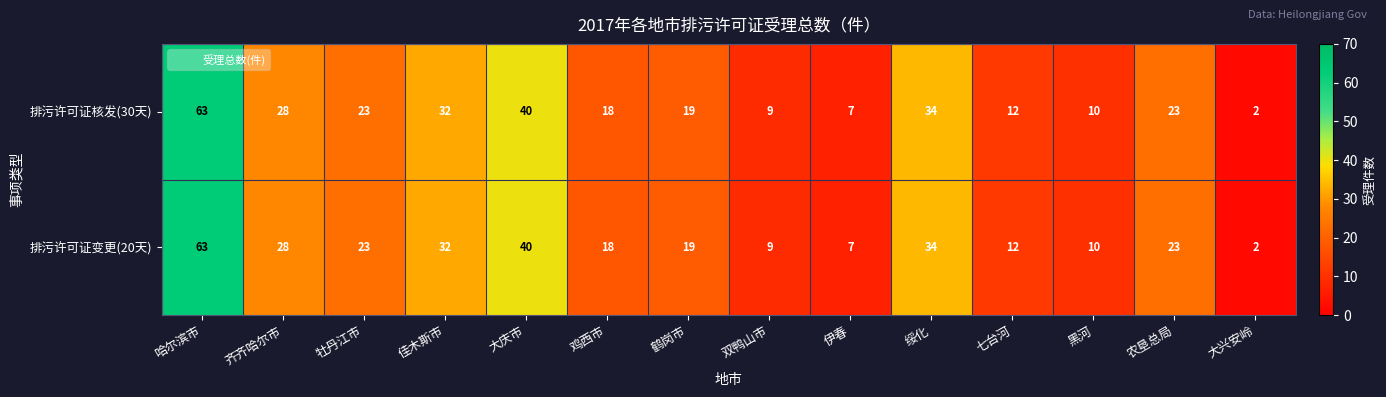

Reading left to right, what are all the values shown in this chart?

排污许可证核发(30天): 63	28	23	32	40	18	19	9	7	34	12	10	23	2
排污许可证变更(20天): 63	28	23	32	40	18	19	9	7	34	12	10	23	2